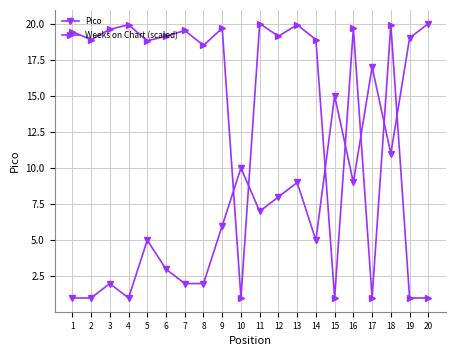

What is the difference between the highest and lowest values at 6?

16.1